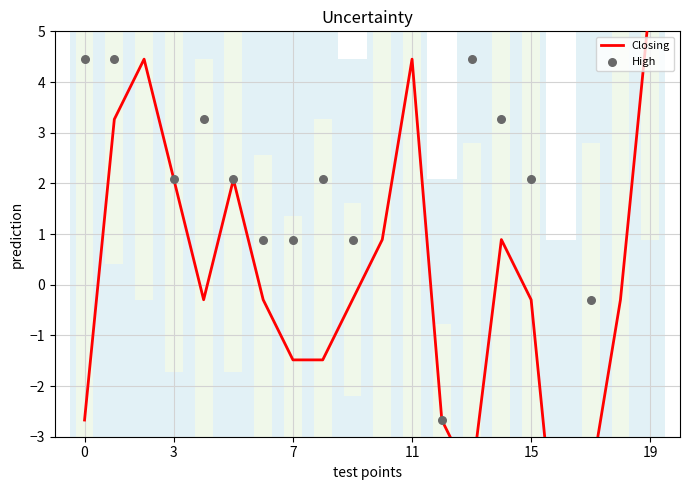

Is the value of High at 17 greater than the value of Closing at 0?

Yes